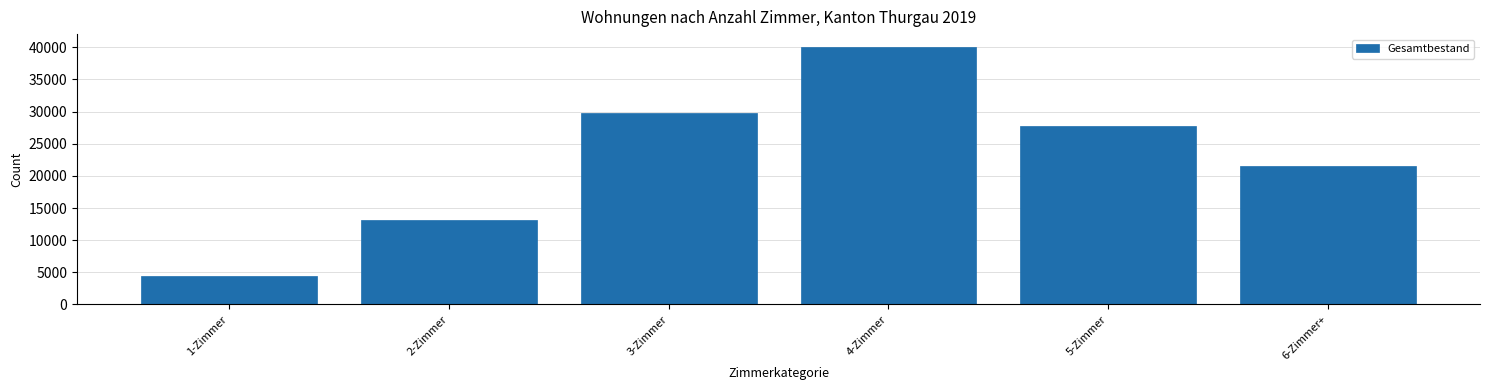

Reading left to right, extract all data points from this chart.

4457	13194	29759	40050	27752	21523